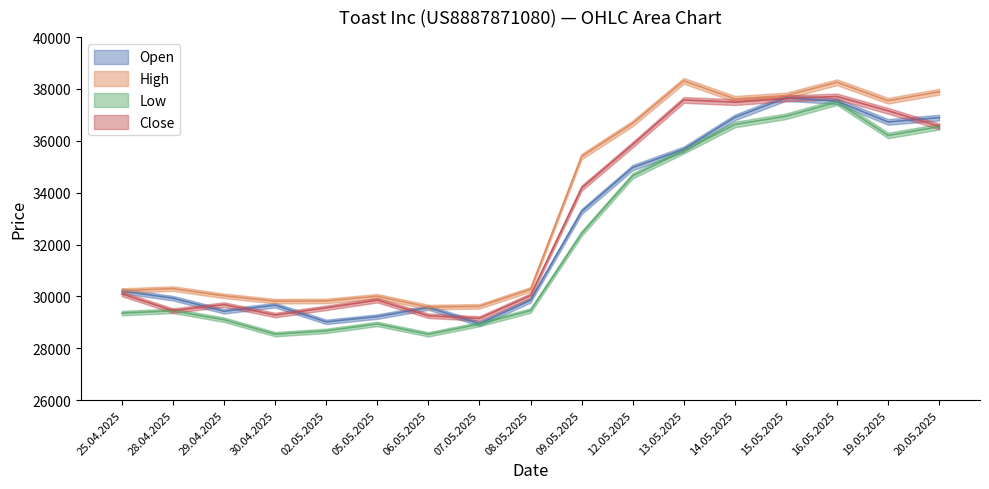

The Close series shows 37158 at 19.05.2025. True or false?

True